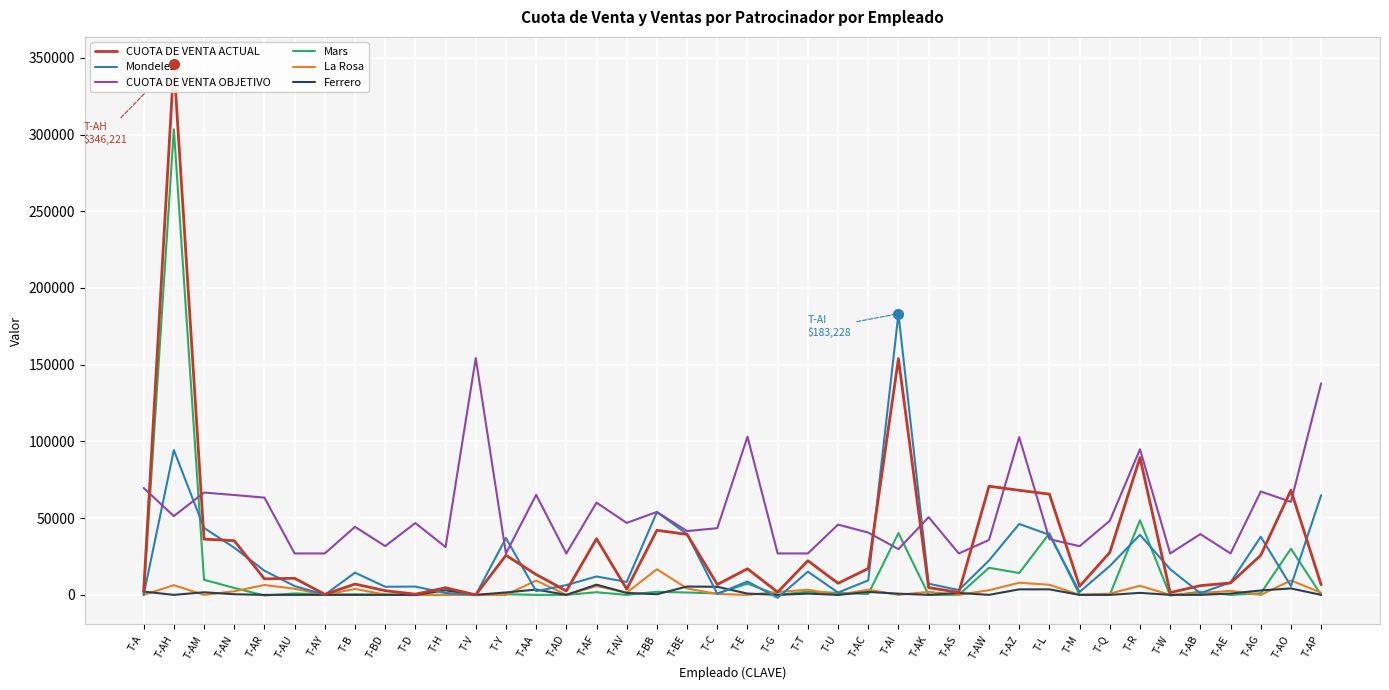

Reading left to right, what are all the values shown in this chart?

CUOTA DE VENTA ACTUAL: 2153.7	346221.1	36348.5	35310.6	10443.9	10816.5	350.0	7056.5	2731.1	454.6	4640.1	0.0	25793.5	13257.4	2613.0	36592.9	3720.5	42111.8	39394.6	6776.9	17013.9	1792.6	22266.5	7564.8	17160.1	153948.7	4740.4	1592.3	70817.7	68131.7	65672.6	5591.7	27681.9	89452.8	1486.2	6027.2	7767.8	25776.6	68213.2	6567.8
Mondelez: 0.0	94345.5	43654.0	30747.0	15757.5	5751.6	61.1	14477.0	5292.1	5403.6	1250.3	0.0	37018.1	2424.1	6379.0	11991.3	8425.1	53954.8	39583.2	678.7	8713.9	-1884.3	15122.3	1508.3	9448.5	183227.8	7295.6	3133.8	22407.7	46218.3	39139.1	1903.7	18822.4	39123.8	16725.2	1099.5	8188.3	37846.3	5793.3	64937.5
CUOTA DE VENTA OBJETIVO: 69647.9	51337.1	66689.1	65092.1	63386.0	27000.0	27000.0	44339.6	31794.2	46818.2	31155.3	154323.1	27000.0	65186.2	27000.0	60107.2	46908.0	54052.1	41565.4	43478.0	103073.2	27000.0	27000.0	45809.5	40600.6	29815.7	50644.6	27000.0	35775.8	102825.3	36332.4	31723.7	48257.4	94894.9	27000.0	39597.7	27000.0	67347.7	60663.4	137791.2
Mars: 0.0	303451.0	9846.3	4520.0	-405.2	936.2	288.9	328.7	269.0	0.0	0.0	0.0	416.7	0.0	0.0	1714.8	0.0	2023.2	1540.7	900.0	7319.5	0.0	2071.5	1298.1	557.8	40295.5	0.0	0.0	17655.7	14248.8	40114.8	0.0	4.6	48656.5	-444.9	2041.7	0.0	1016.7	30086.0	0.0
La Rosa: 0.0	6330.6	0.0	2359.3	6437.0	4021.3	0.0	3888.9	158.3	0.0	0.0	0.0	0.0	9349.1	0.0	5787.0	1460.2	16701.8	4173.1	612.0	0.0	1857.4	3379.6	0.0	3368.5	31.5	1958.3	0.0	3046.3	7919.5	6592.6	0.0	797.2	5942.6	0.0	1078.7	2643.5	0.0	9410.2	1405.6
Ferrero: 2153.7	0.0	1700.0	421.3	0.0	0.0	0.0	0.0	0.0	0.0	2984.3	0.0	1588.0	3453.7	0.0	6661.1	1275.0	425.0	5450.0	5264.8	850.0	0.0	833.3	0.0	1913.9	788.9	0.0	1263.9	0.0	3611.1	3613.9	0.0	0.0	1309.3	0.0	0.0	850.0	2888.0	4200.0	0.0